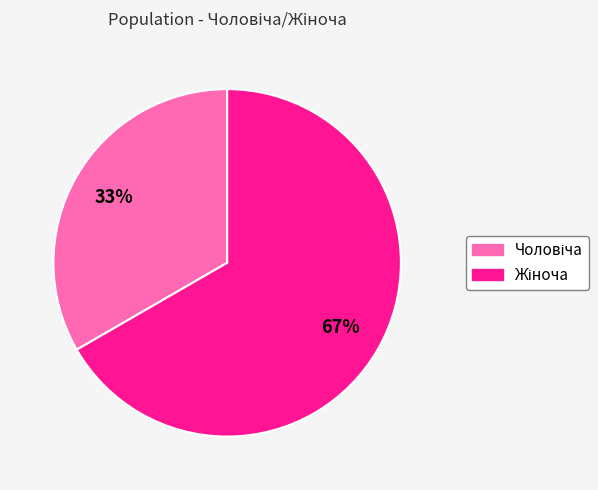

To the nearest percent, what is the average slice percentage?

50%